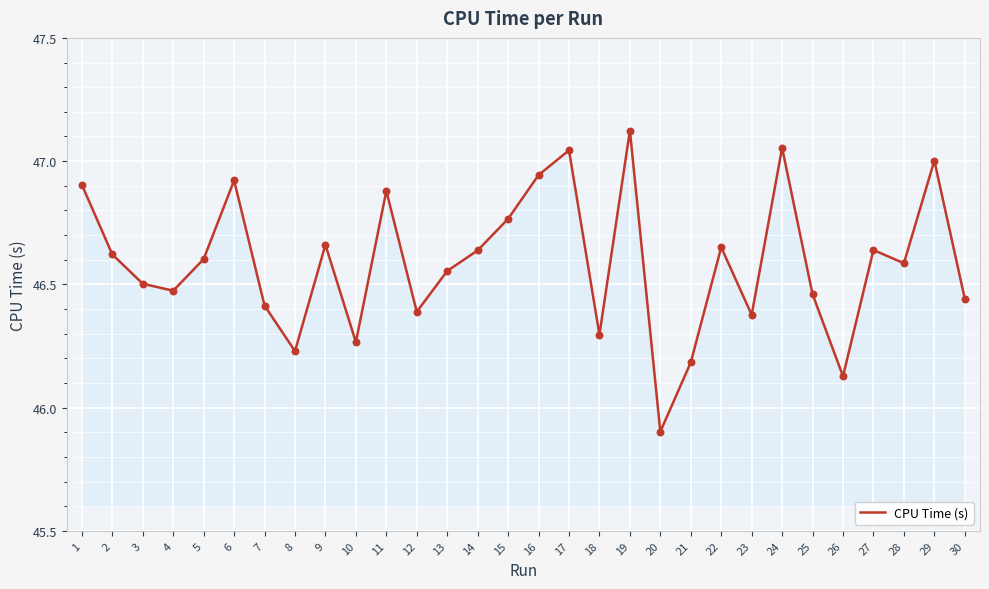

What is the ratio of the value at 18 to the value at 8?

1.0